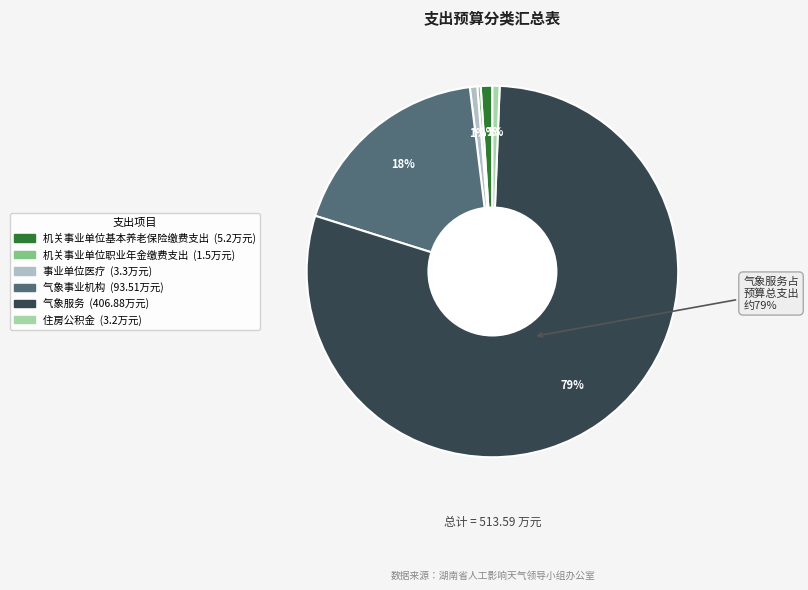

Approximately how many times larger is the value at 气象服务 compared to 机关事业单位基本养老保险缴费支出?

78.2